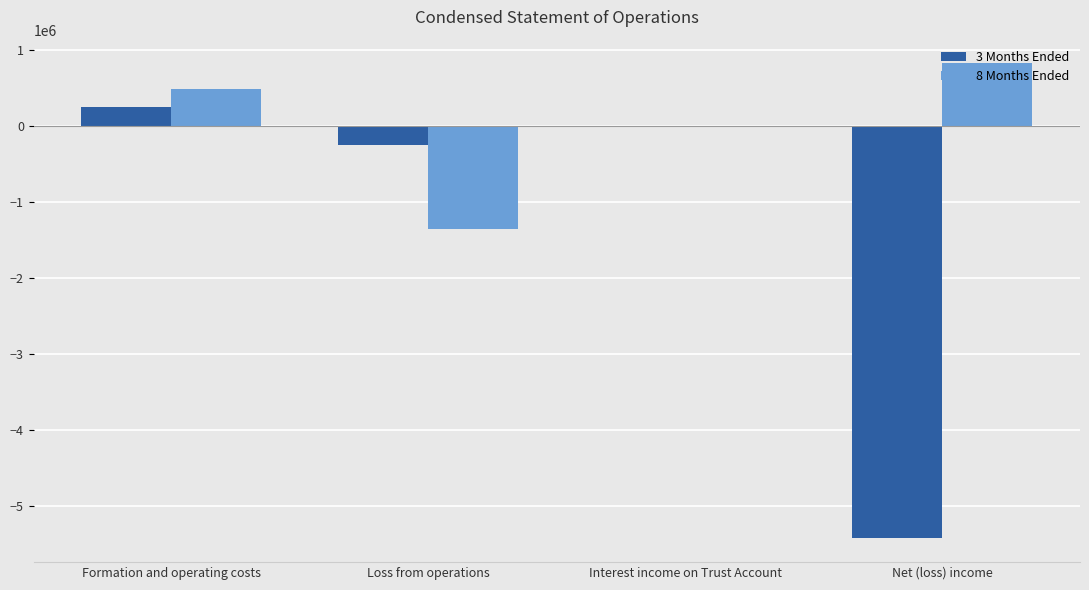

What is the sum of all 3 Months Ended values?

-5428226